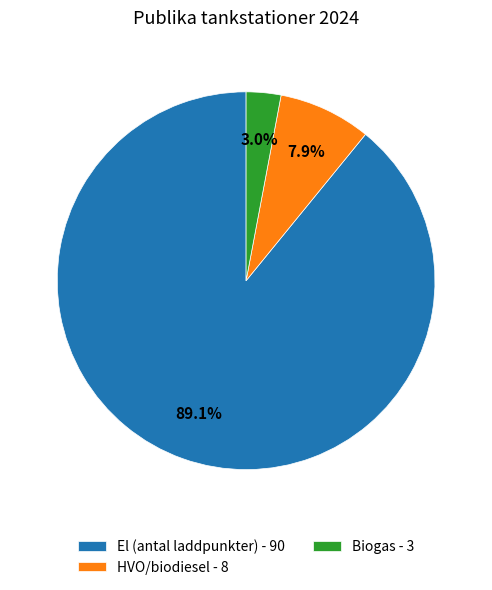

Count the number of slices in the pie.

3